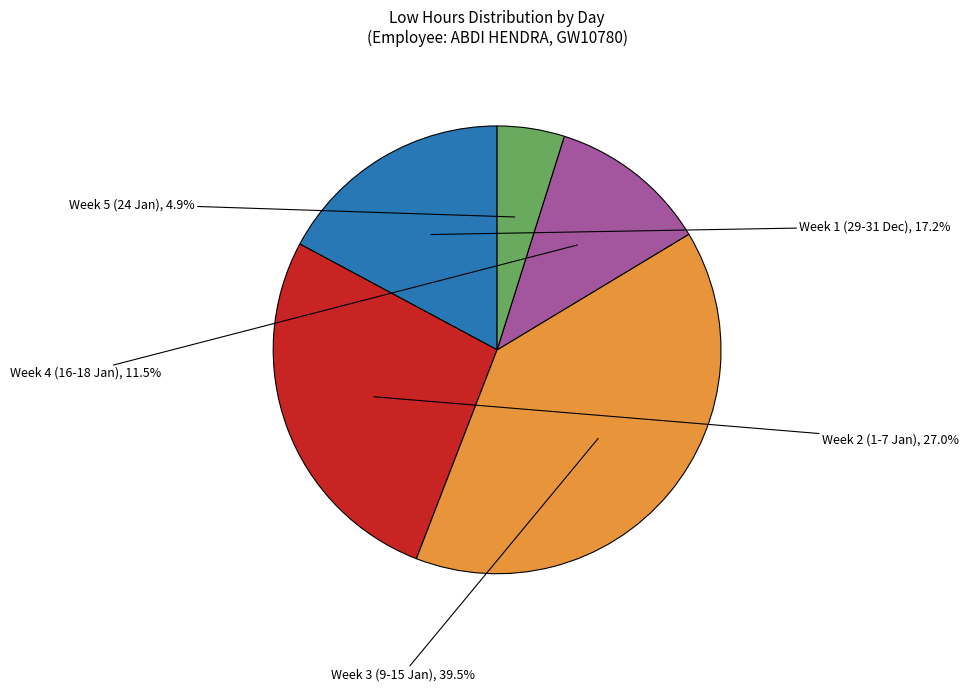

Combined, what portion of the pie is Week 1 (29-31 Dec) and Week 4 (16-18 Jan)?

28.7%